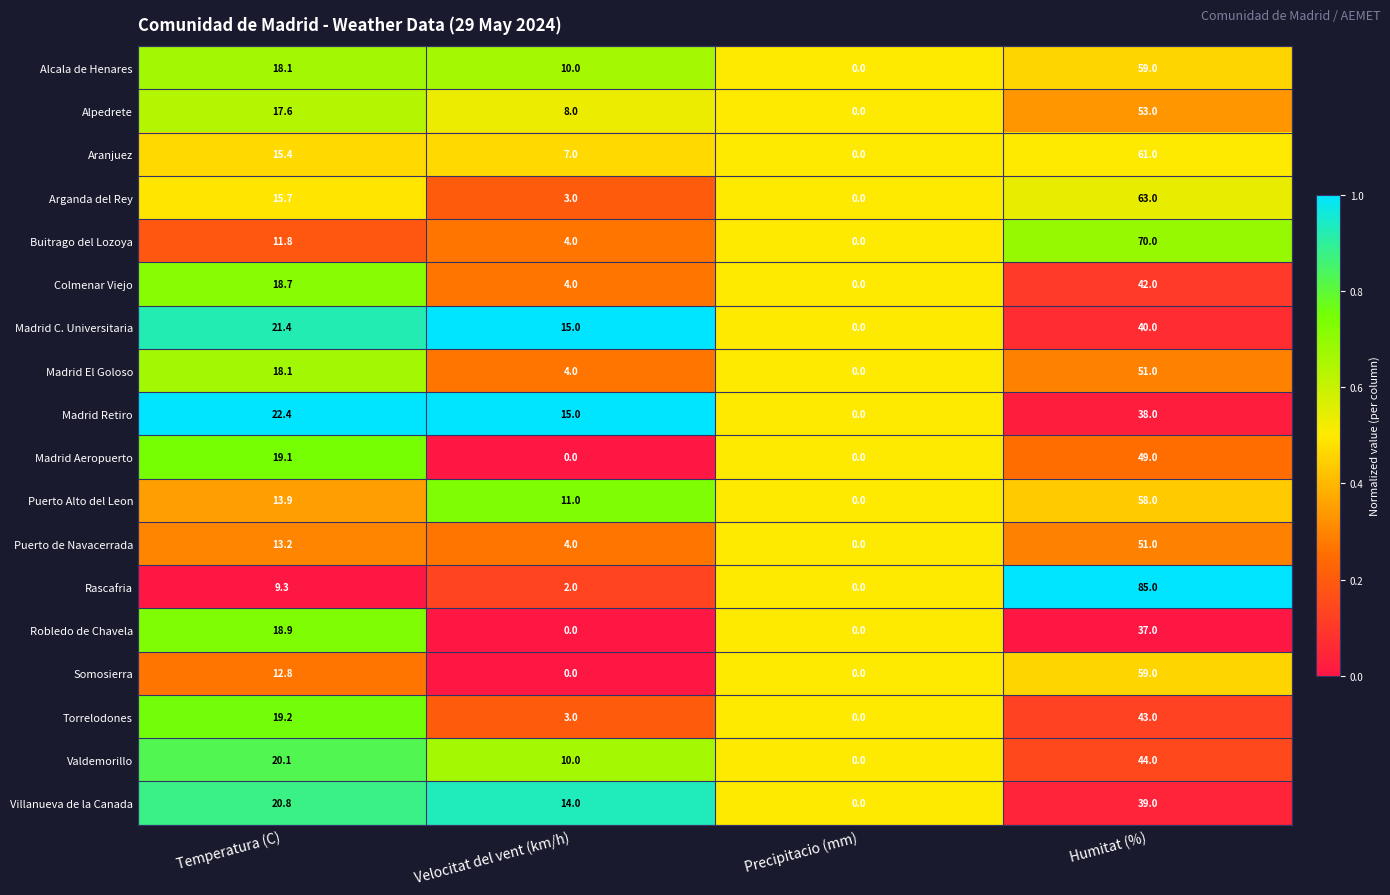

What is the greatest value displayed?

85.0